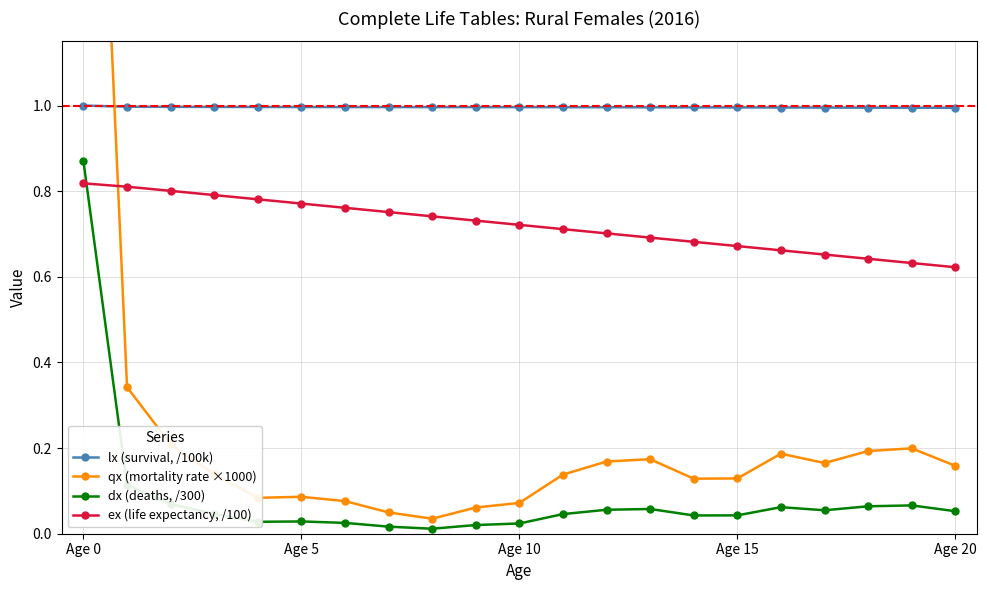

How many ex (life expectancy, /100) values are between 0 and 1?

21